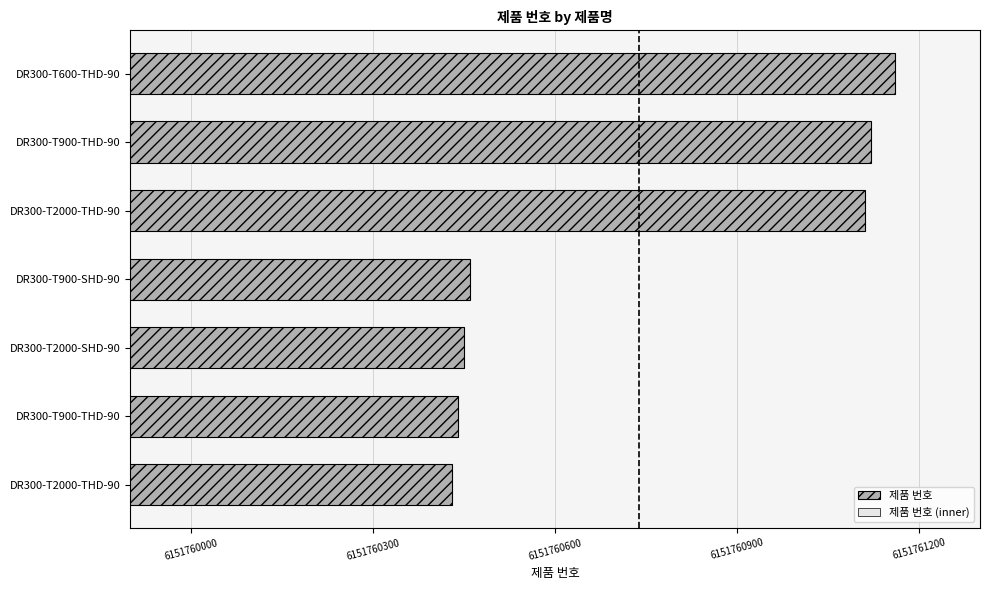

Between DR300-T900-THD-90 and DR300-T2000-THD-90, which is larger?

DR300-T2000-THD-90